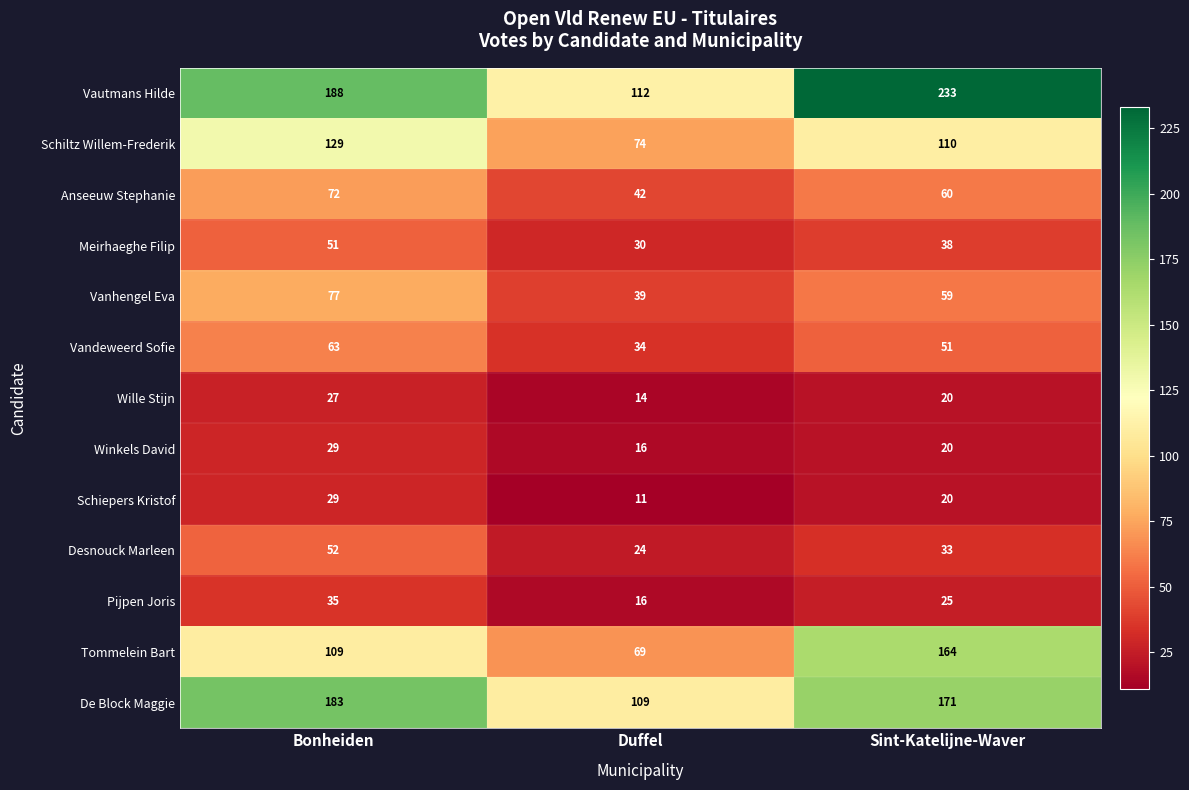

Where is De Block Maggie nearest to the value 146?

Sint-Katelijne-Waver